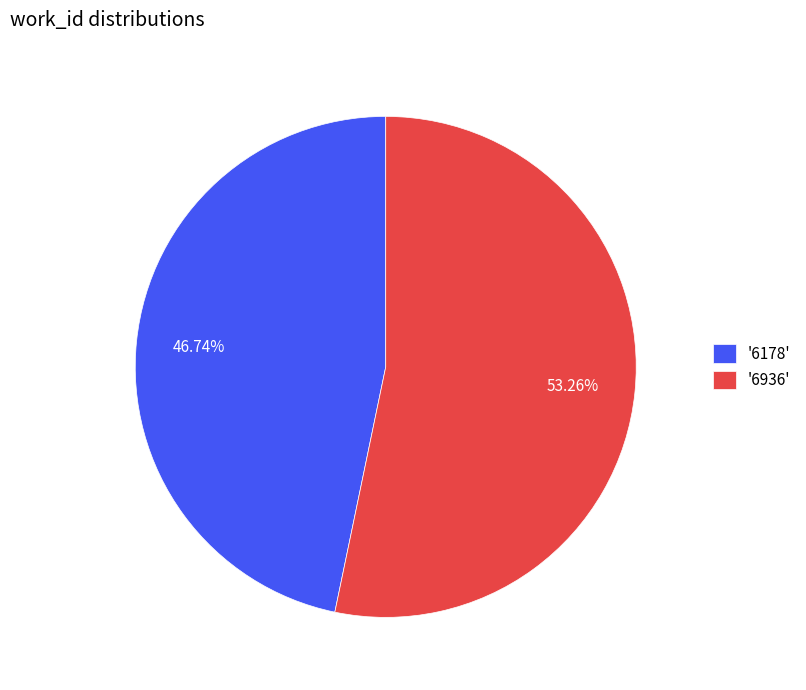

Is the sum of '6178' and '6936' greater than half?

Yes